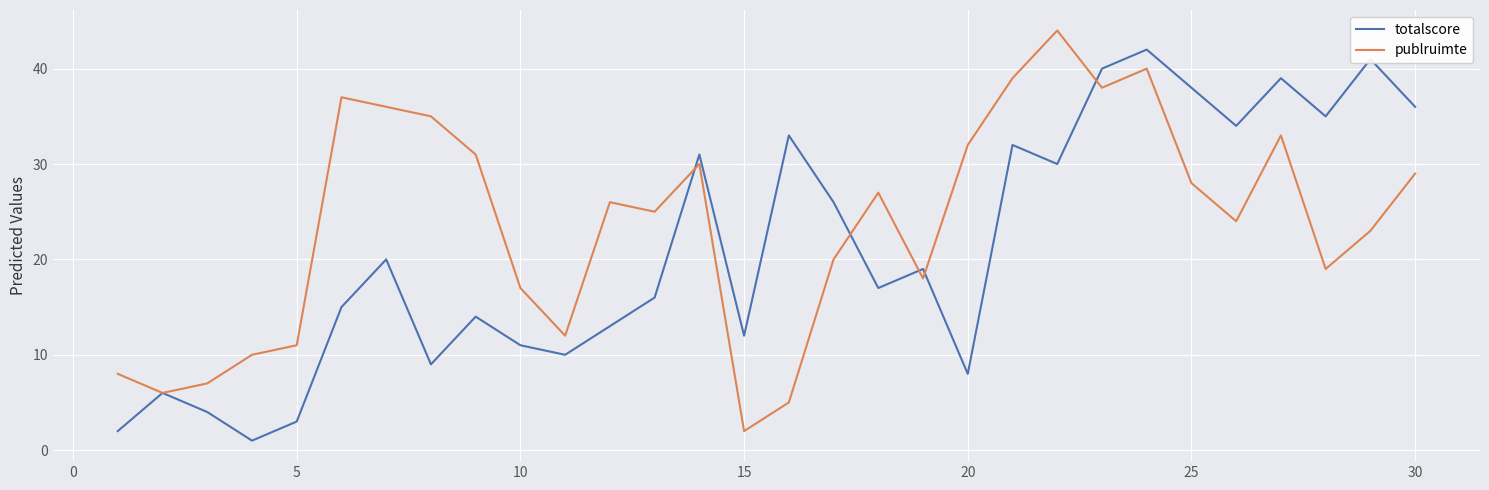

How many interior local peaks does the publruimte series have?

7